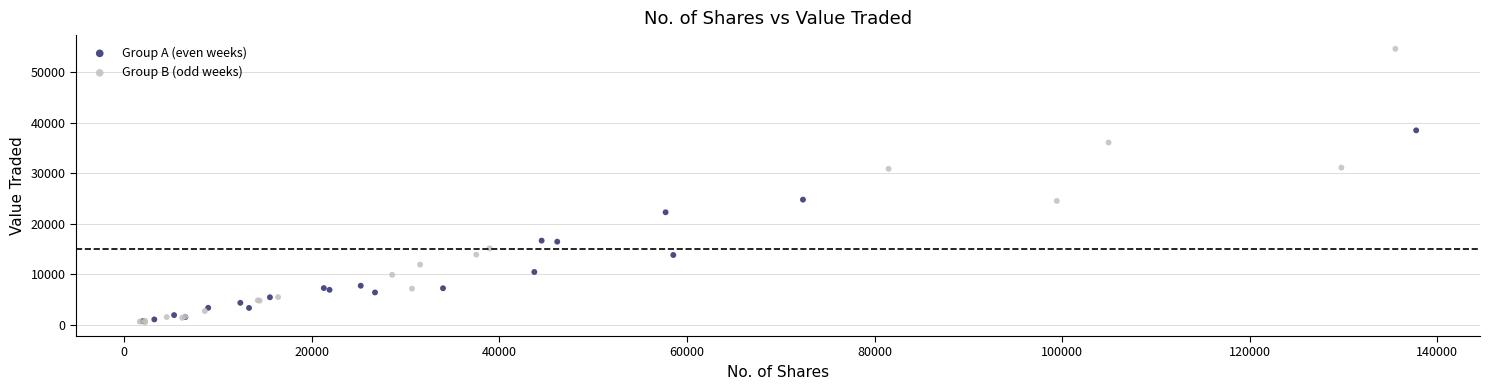

Which series contains the highest Y value?

Group B (odd weeks)